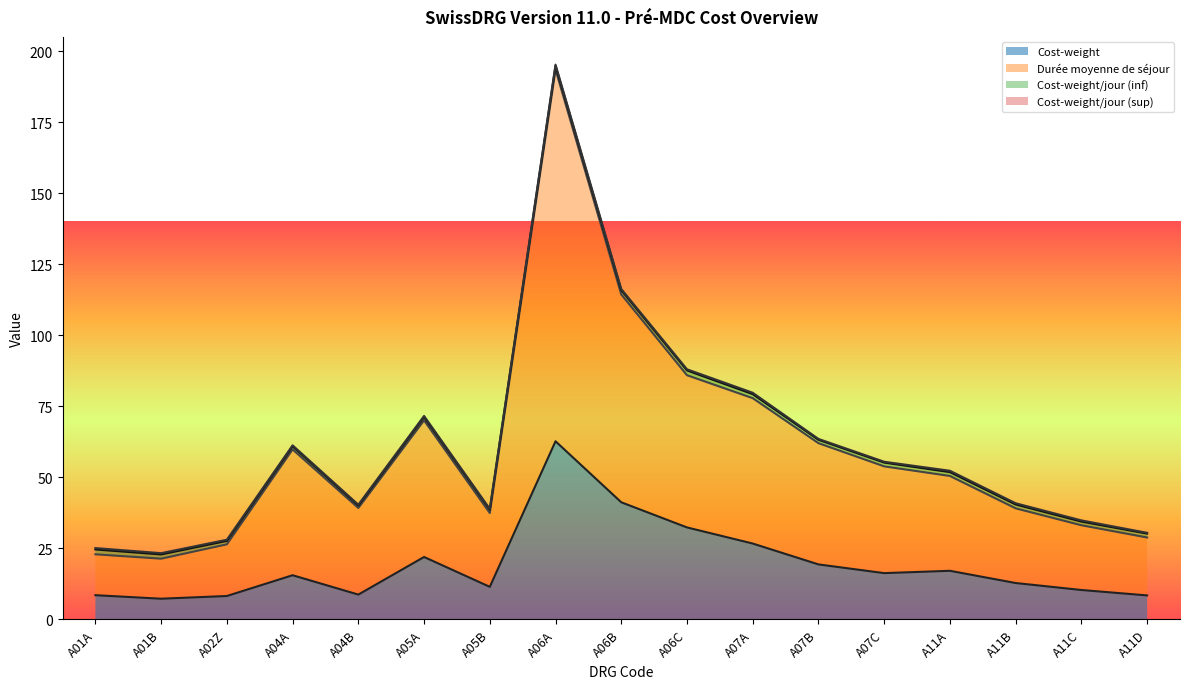

What is the difference between the Durée moyenne de séjour values at A07B and A06B?

52.4